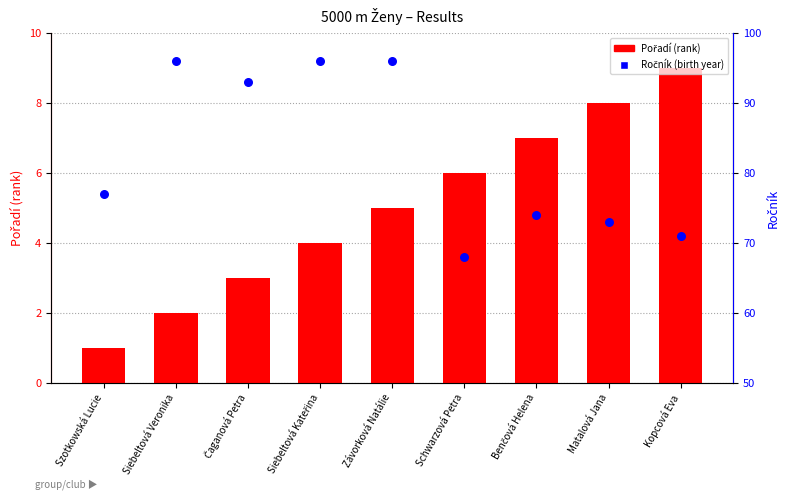

At how many categories does at least one series exceed 54?

9